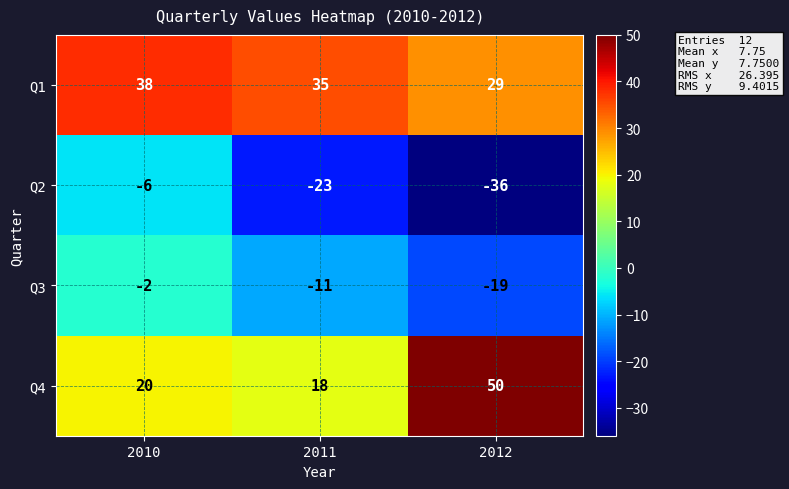

Reading left to right, extract all data points from this chart.

Q1: 38	35	29
Q2: -6	-23	-36
Q3: -2	-11	-19
Q4: 20	18	50